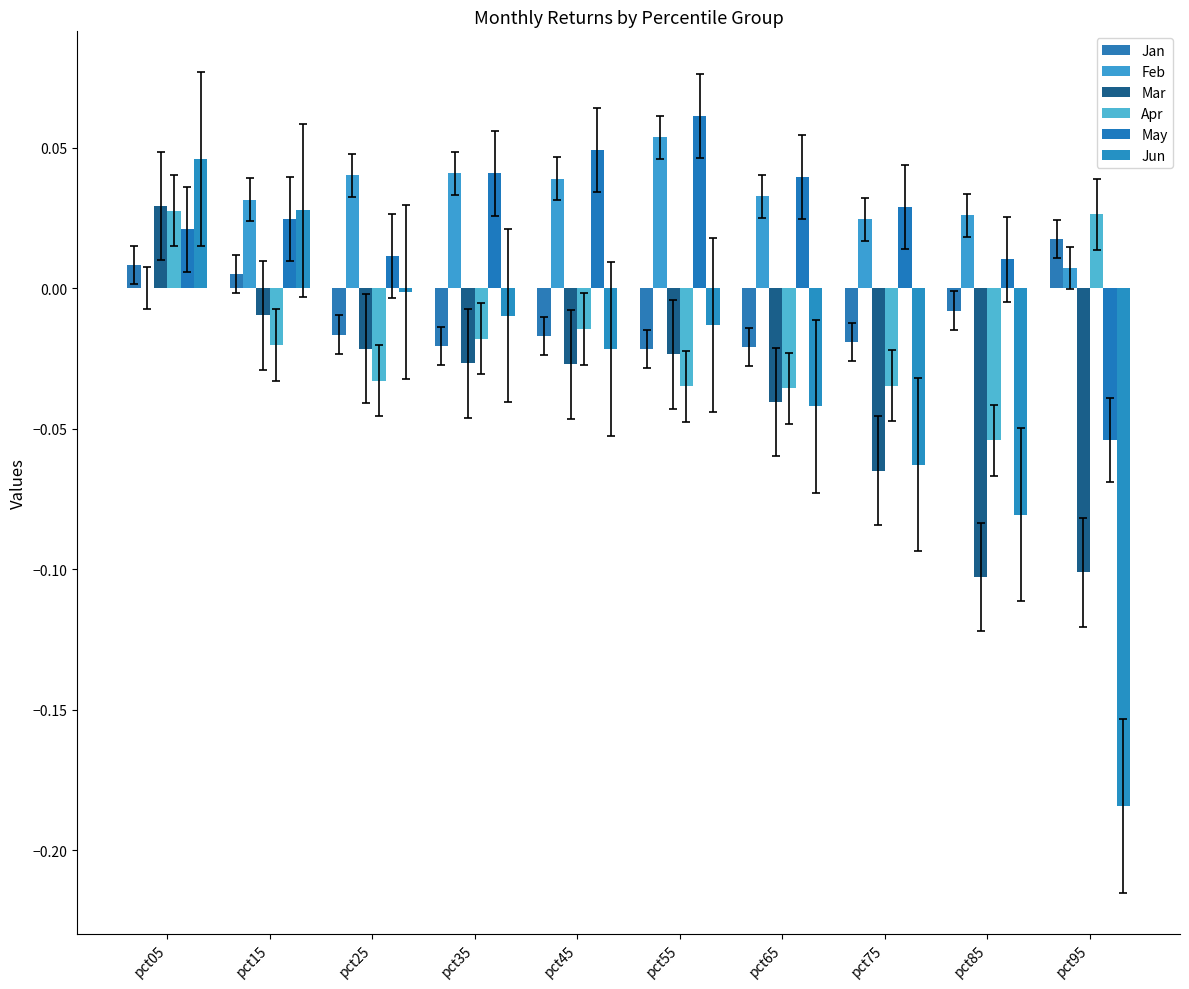

At how many categories does at least one series exceed 0?

10